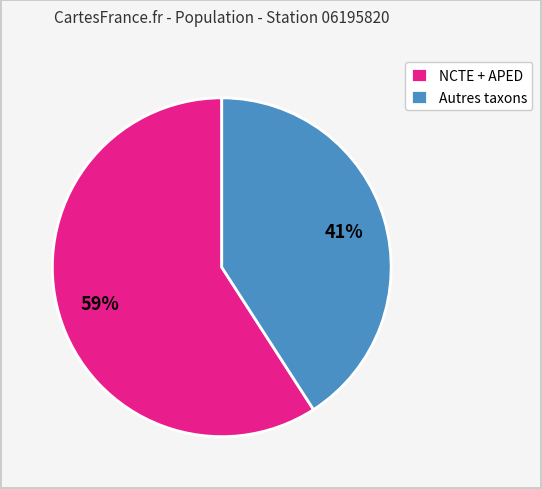

What is the smallest slice in the pie chart?

Autres taxons